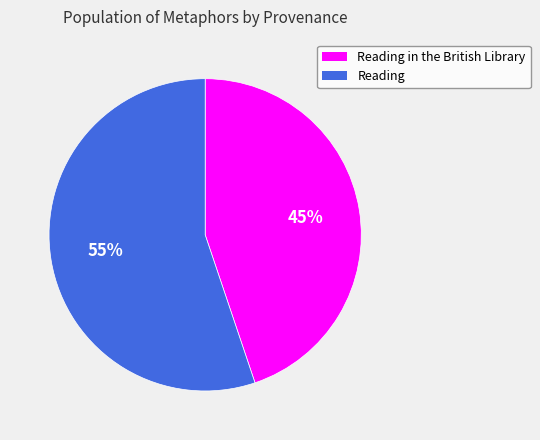

To the nearest percent, what is the difference between the largest and smallest slice percentages?

10%